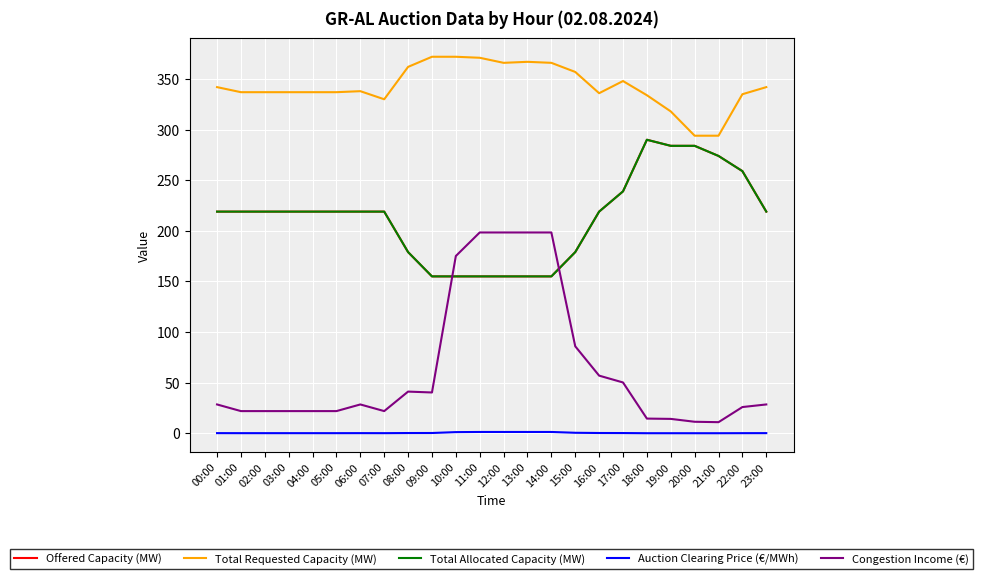

Rank the series at 12:00 from highest to lowest value.

Total Requested Capacity (MW), Congestion Income (€), Offered Capacity (MW), Total Allocated Capacity (MW), Auction Clearing Price (€/MWh)